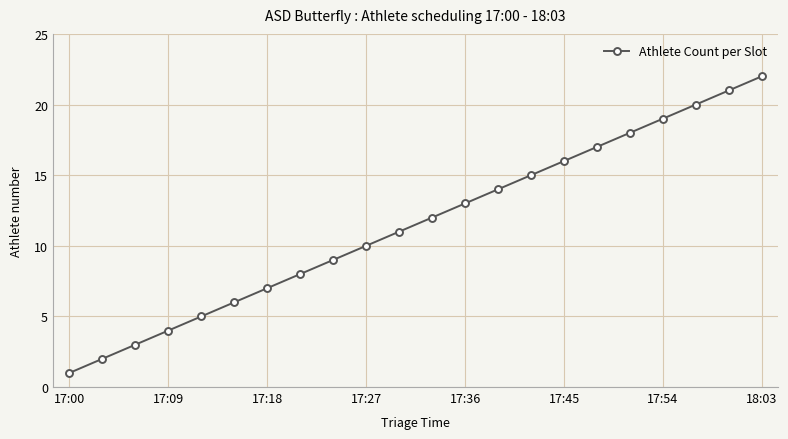

True or false: there are more than 1 points higher than both neighbors.

False